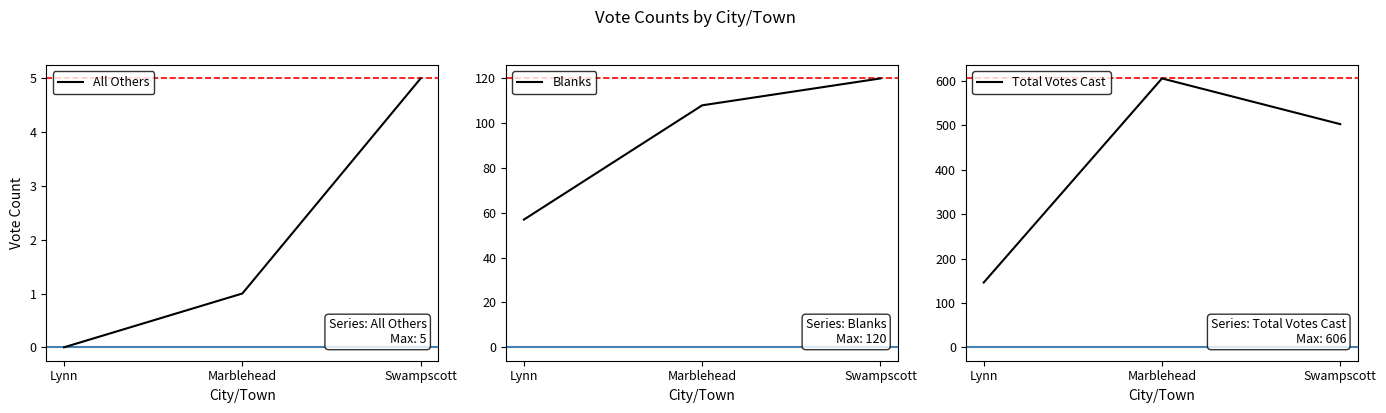

Rank the series at Swampscott from highest to lowest value.

Total Votes Cast, Blanks, All Others